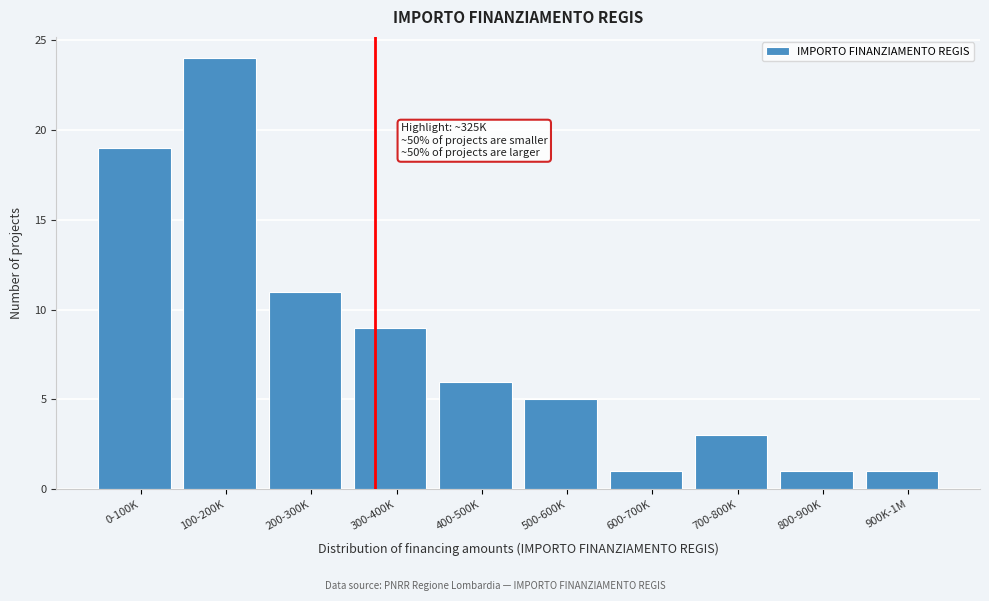

Reading left to right, what are all the values shown in this chart?

0-100K=19	100-200K=24	200-300K=11	300-400K=9	400-500K=6	500-600K=5	600-700K=1	700-800K=3	800-900K=1	900K-1M=1